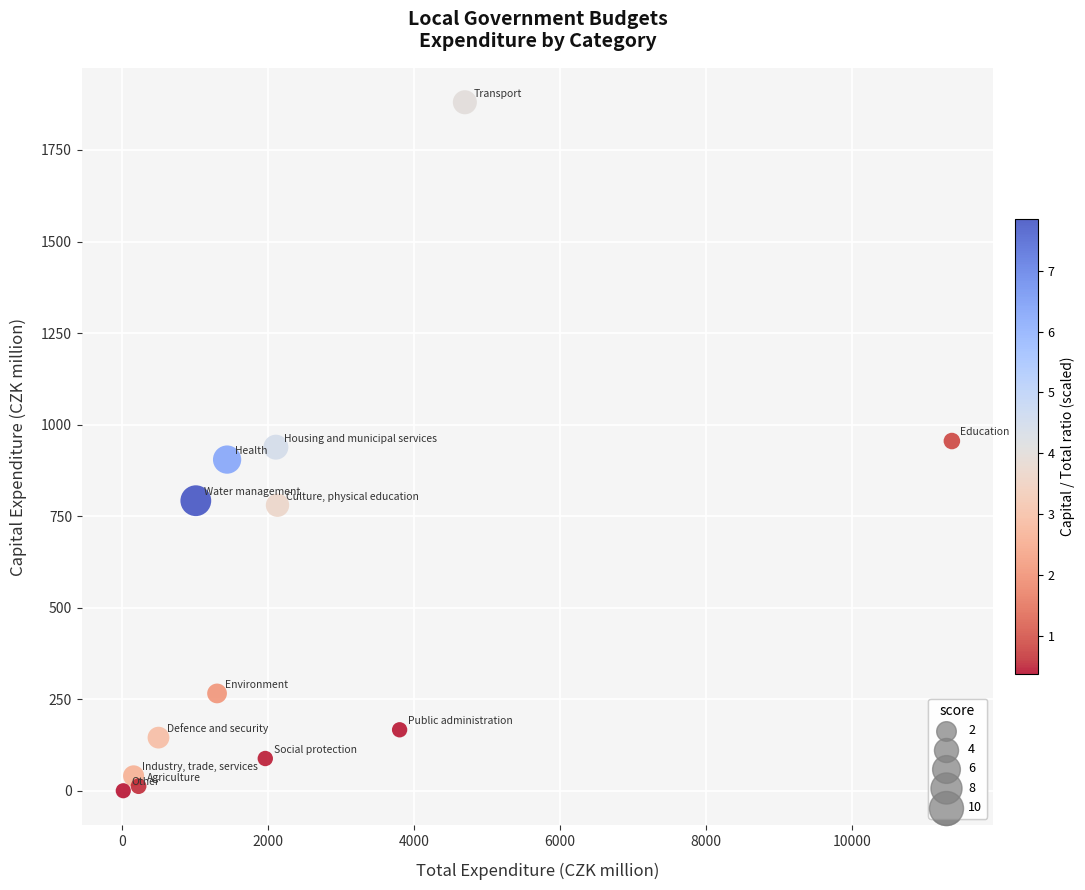

What is the range of Y values (max minus min)?

1879.5